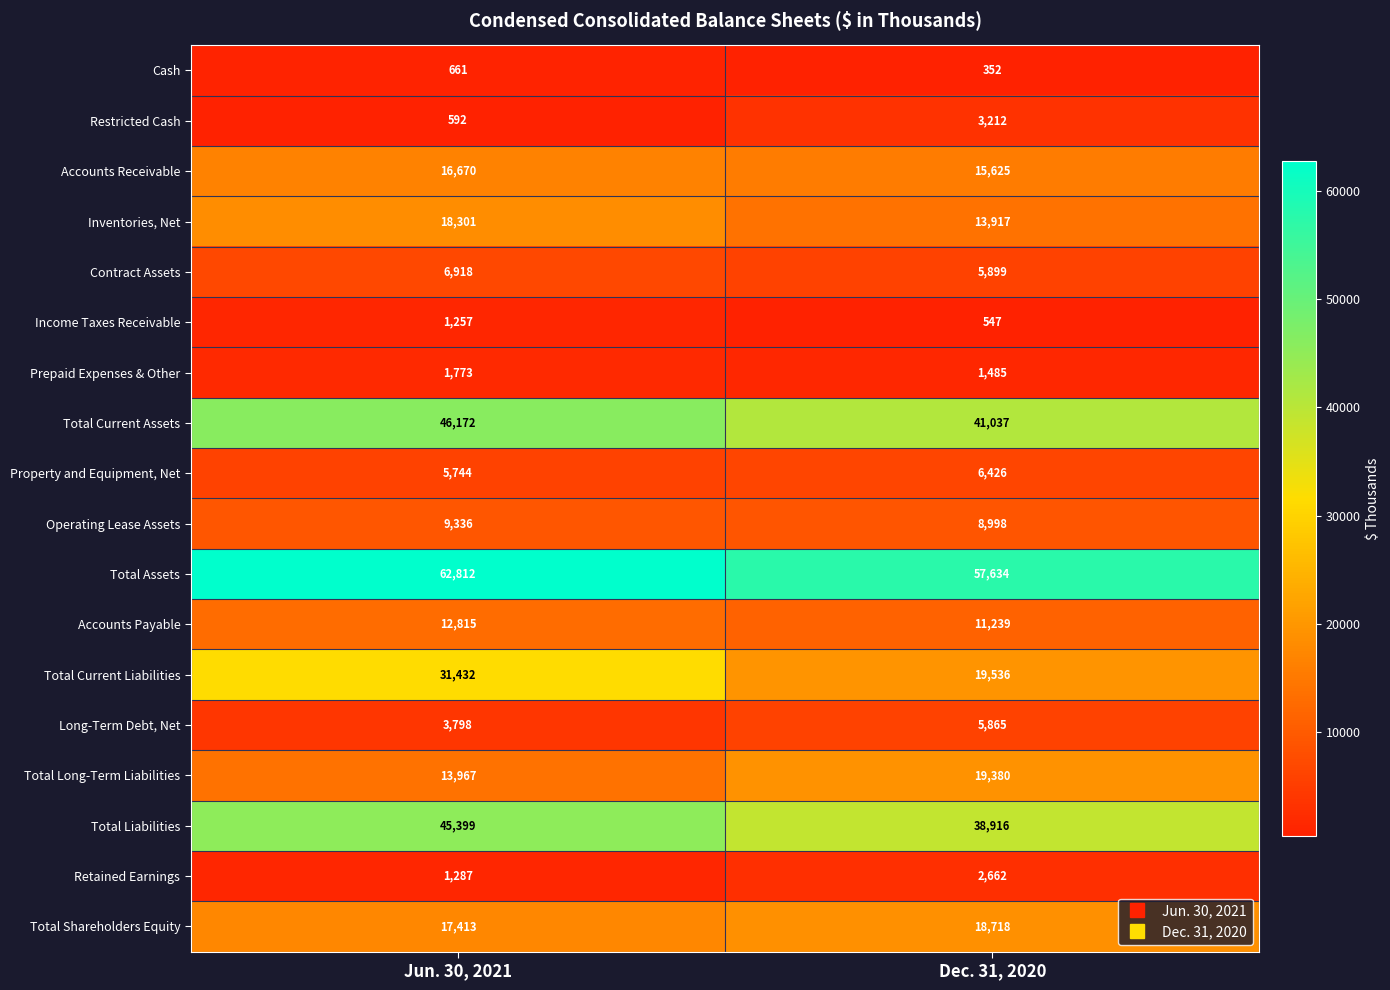

How many distinct data groups are displayed?

18